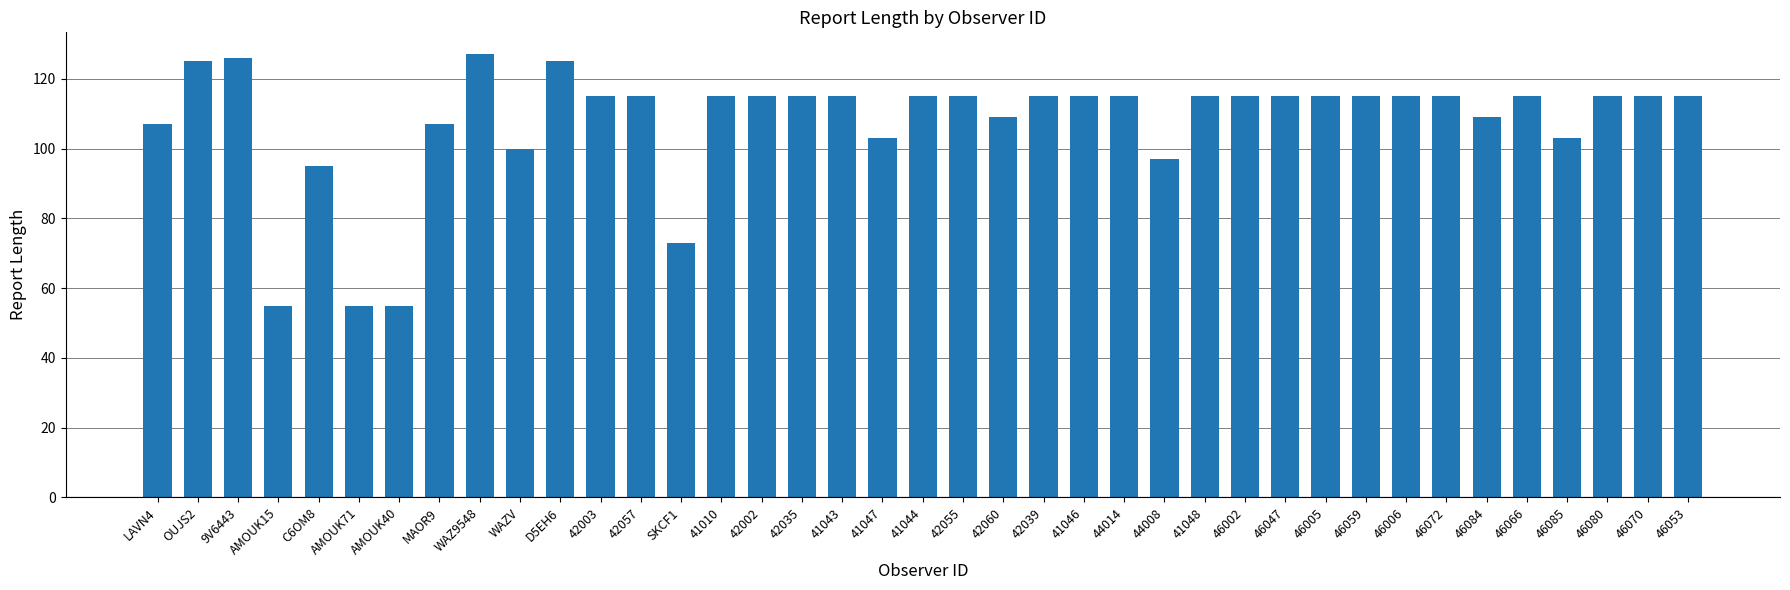

Approximately how many times larger is the value at 46085 compared to 46053?

0.9